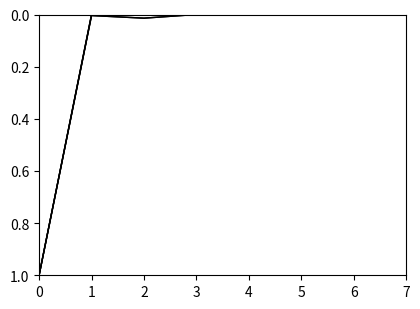

Reading left to right, transcribe all the data shown in this chart.

SALDO A RECLAMAR: 1.0	0.0	0.0	0.0	0.0	0.0	0.0	0.0
VALOR INICIAL DE FACTURA: 1.0	0.0	0.0	0.0	0.0	0.0	0.0	0.0
Valor bruto cancelado: 1.0	0.0	0.0	0.0	0.0	0.0	0.0	0.0
Impuestos: 1.0	0.0	0.0	0.0	0.0	0.0	0.0	0.0